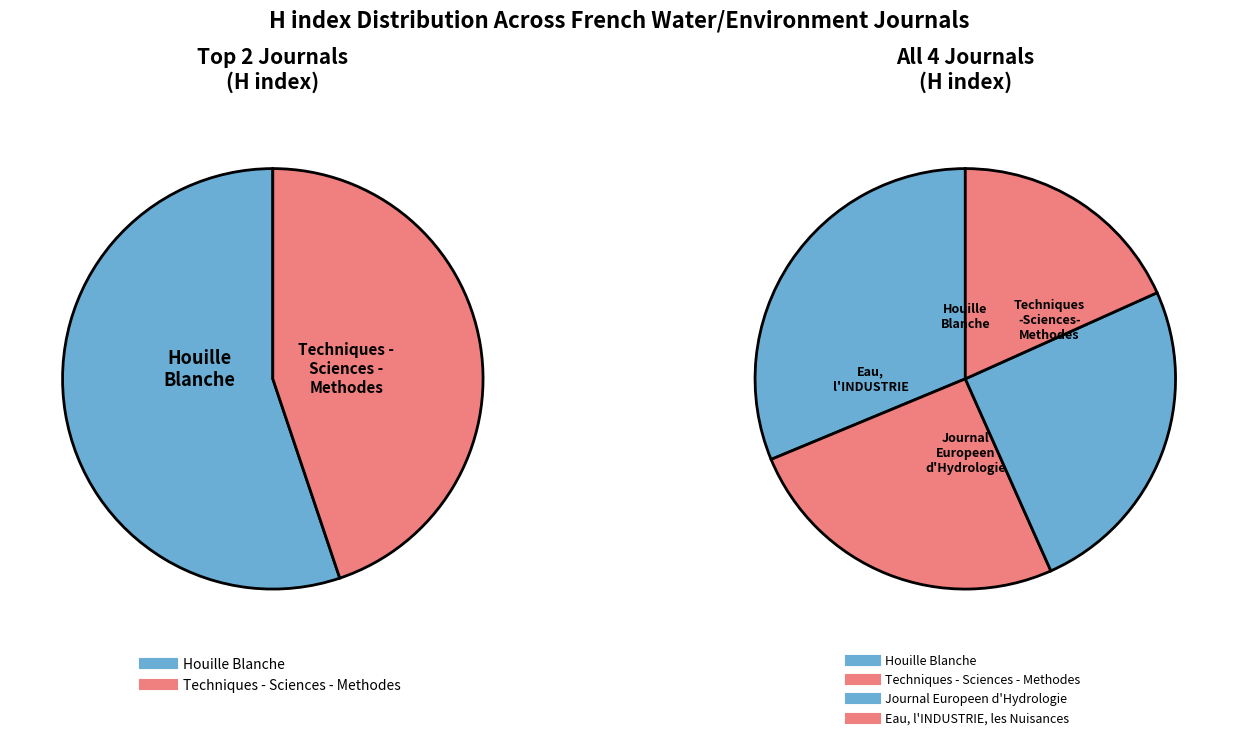

True or false: Journal Europeen d'Hydrologie accounts for 19% of the total.

False